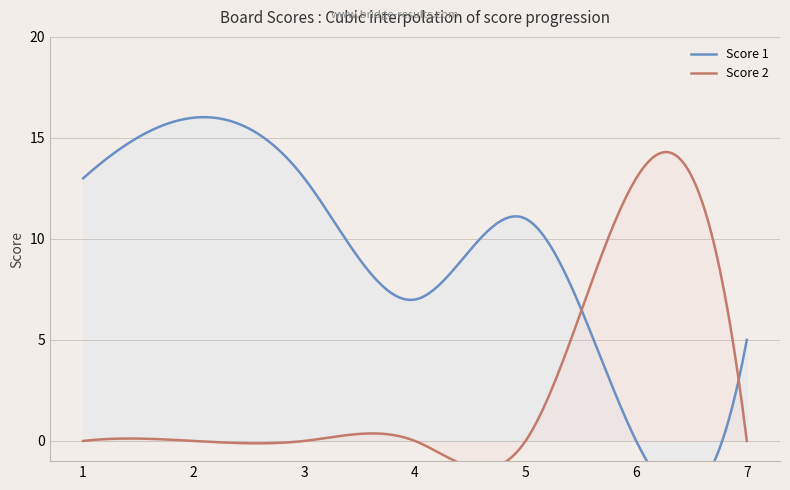

What is the sum of the Score 1 values at 7 and 3?

18